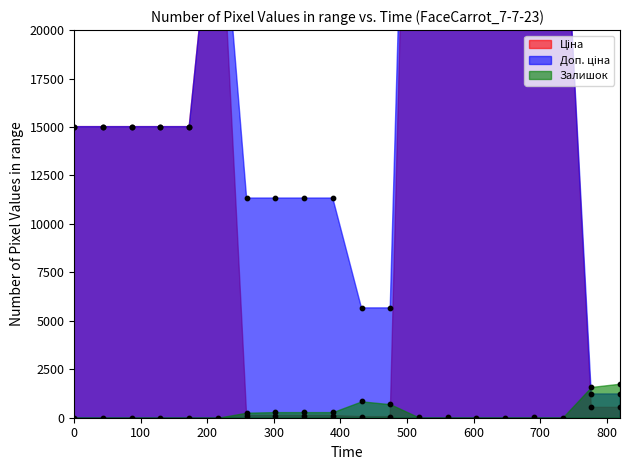

Which series has the largest total across all categories?

Доп. ціна